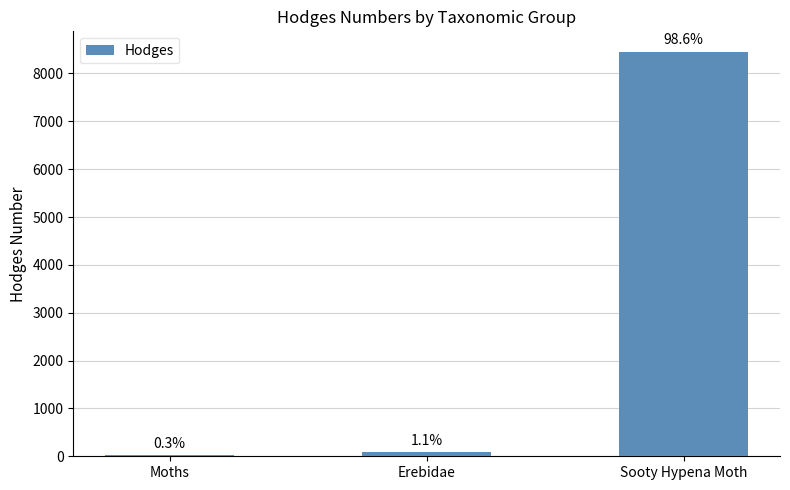

What is the average value?

2859.7